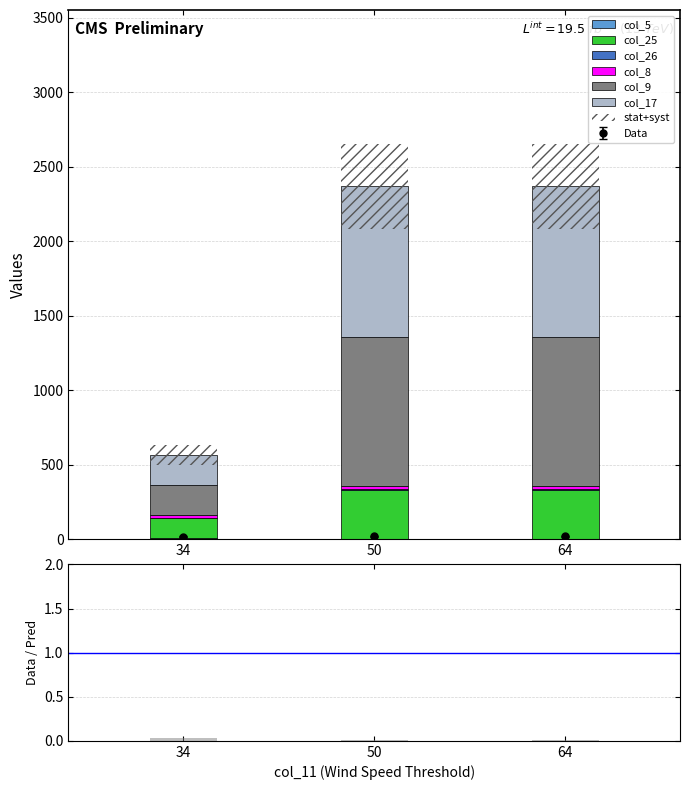

Which series has the largest total across all categories?

col_17